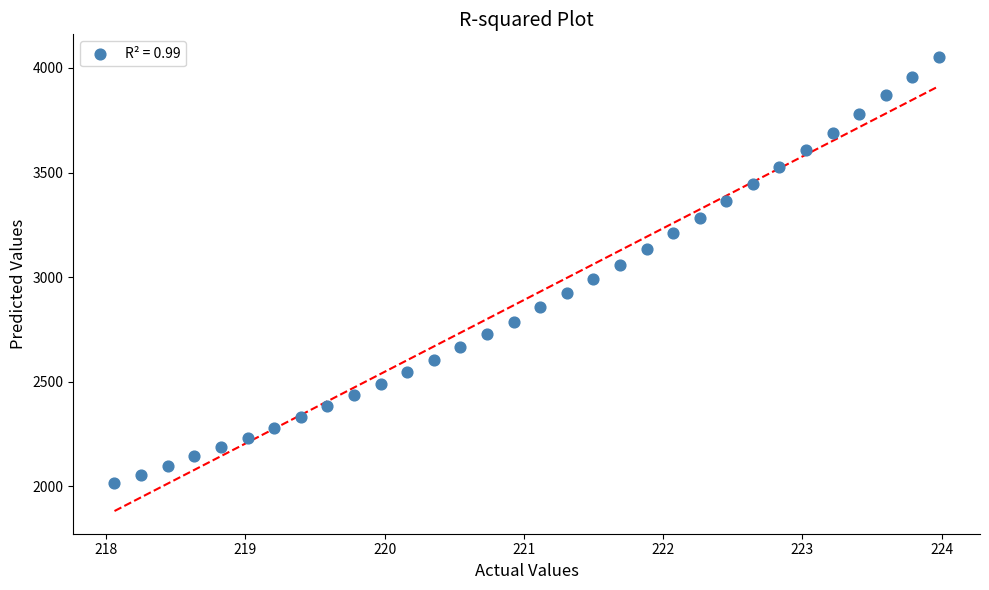

What is the range of X values (max minus min)?

5.9